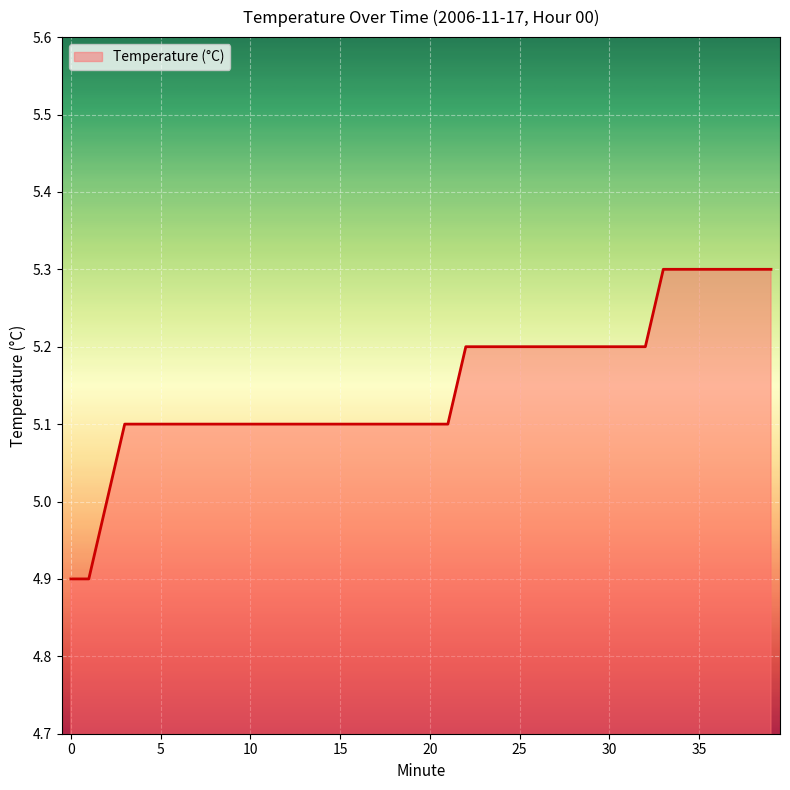

What is the difference between the maximum and minimum values?

0.4